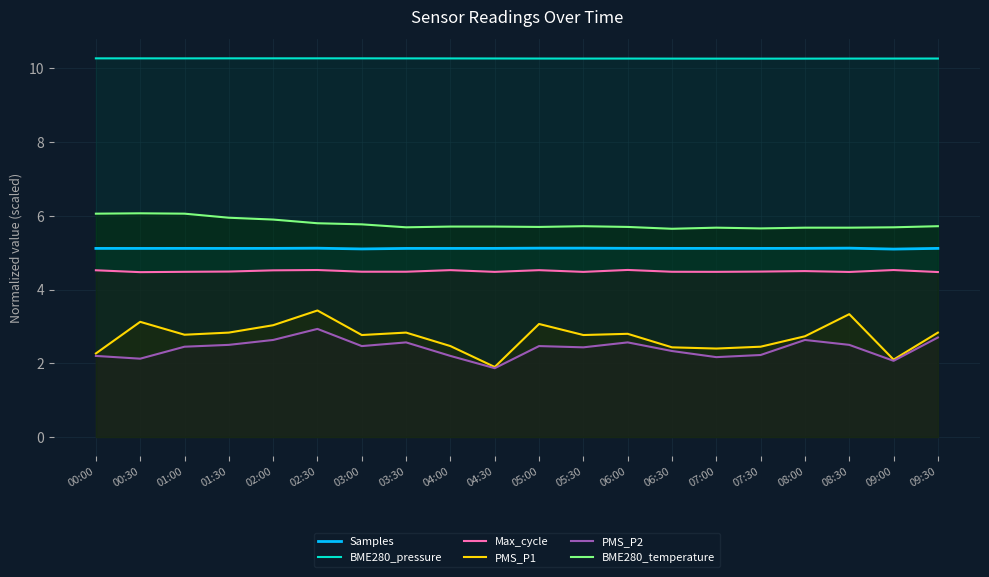

How many values in the PMS_P1 series are below 2?

1